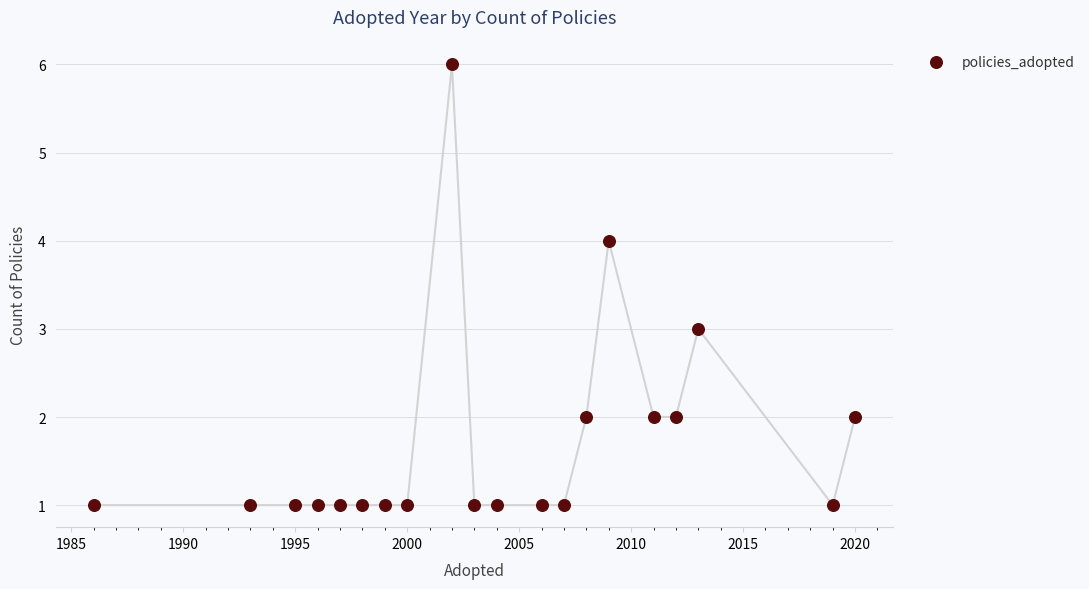

What is the range of X values (max minus min)?

34